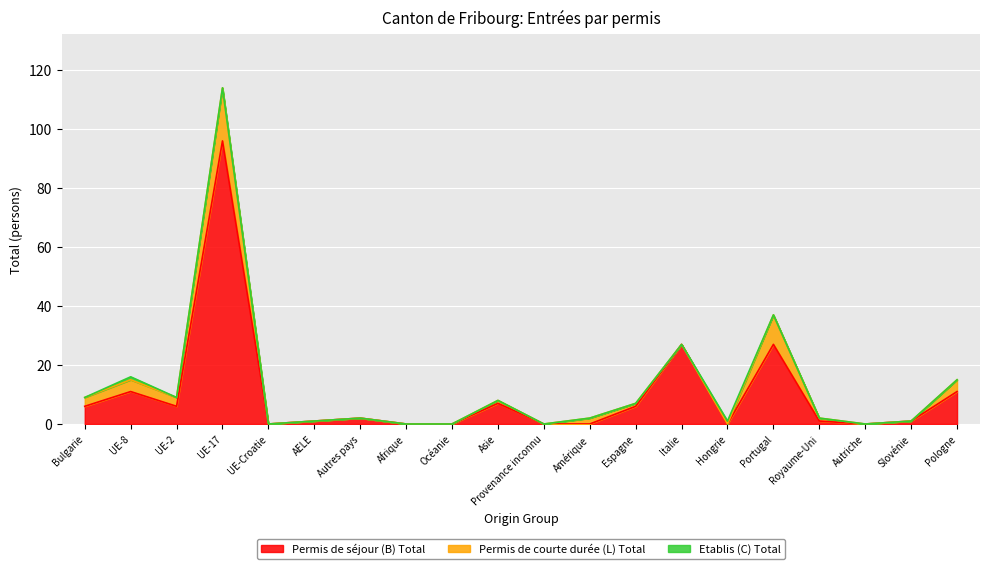

The value of Etablis (C) Total at Autriche is 0. True or false?

True